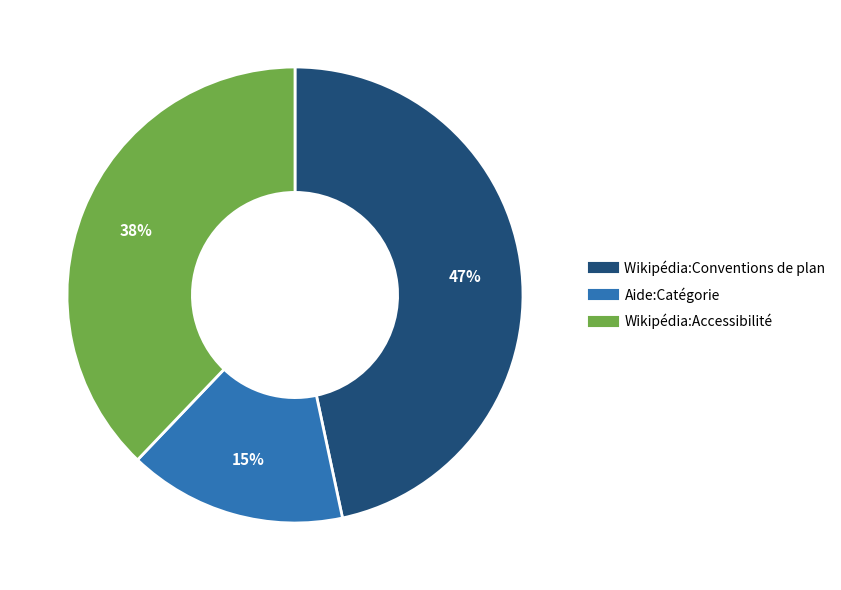

Which has a higher value, Wikipédia:Conventions de plan or Wikipédia:Accessibilité?

Wikipédia:Conventions de plan